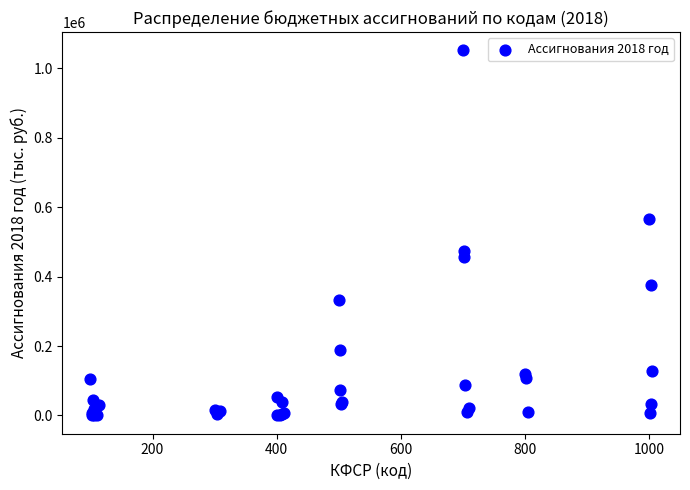

What Y value in the scatter plot is closest to 525865?

564509.2